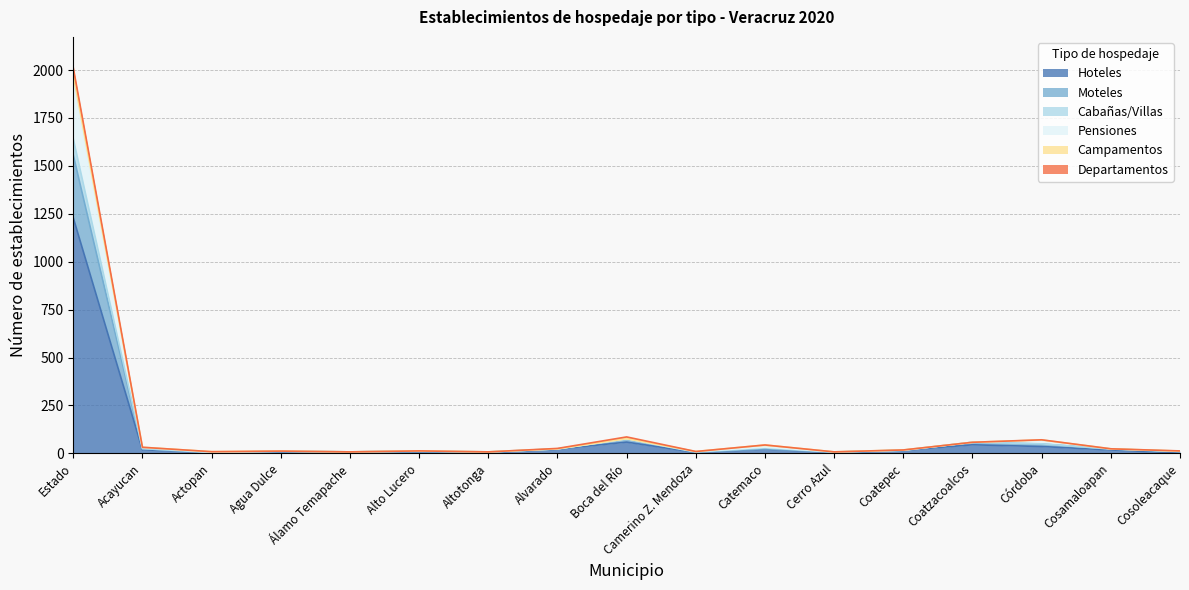

At which label is Hoteles closest to 615?

Boca del Río